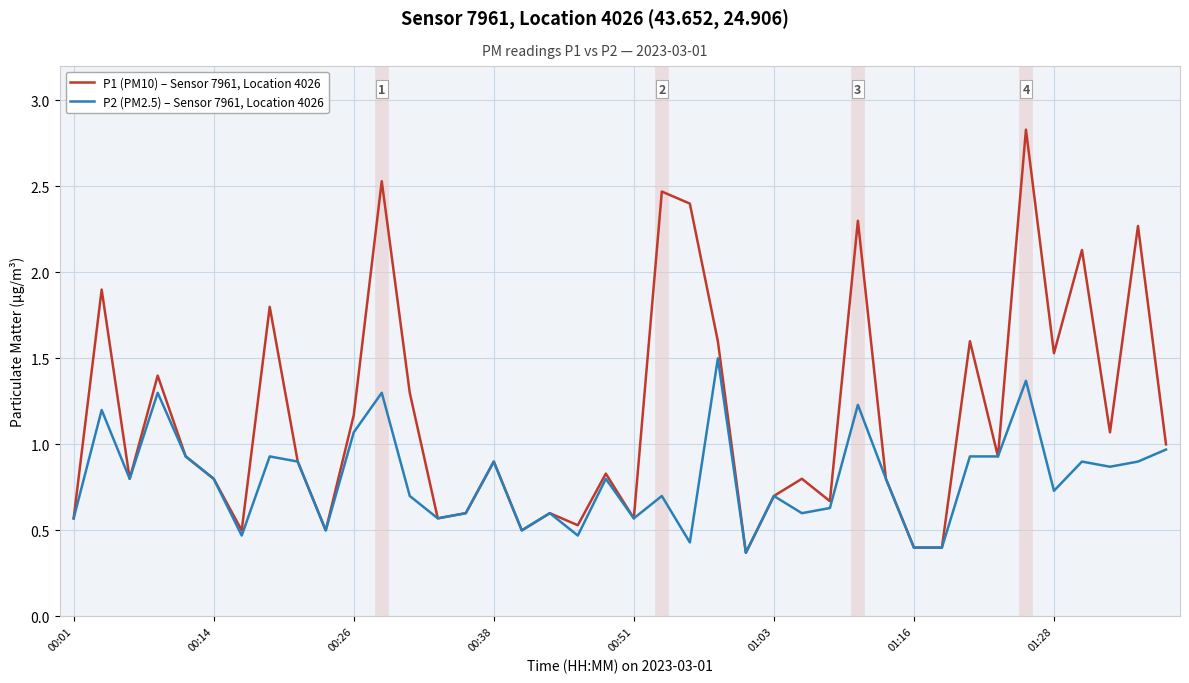

What is the highest value of the P1 (PM10) – Sensor 7961, Location 4026 series?

2.8